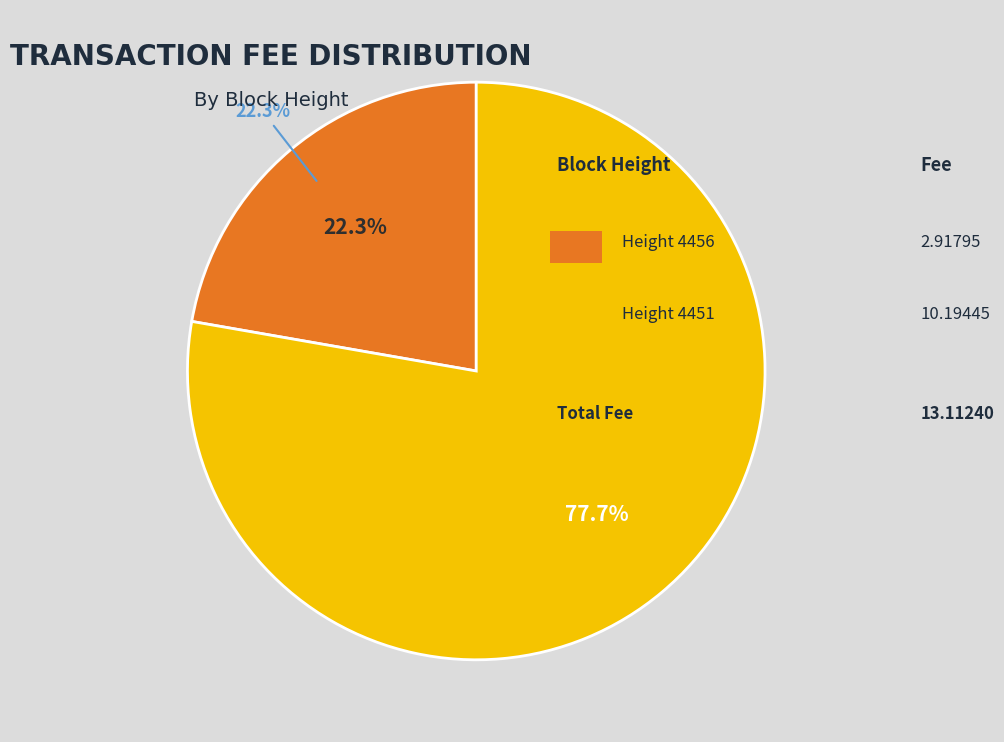

Count the number of slices in the pie.

2